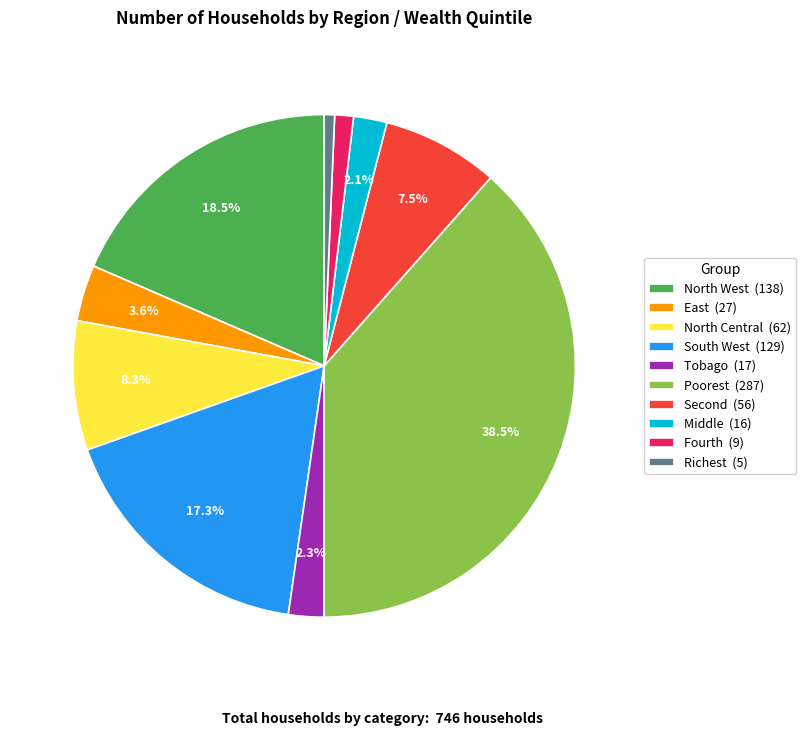

To the nearest percent, what is the difference between the largest and smallest slice percentages?

38%